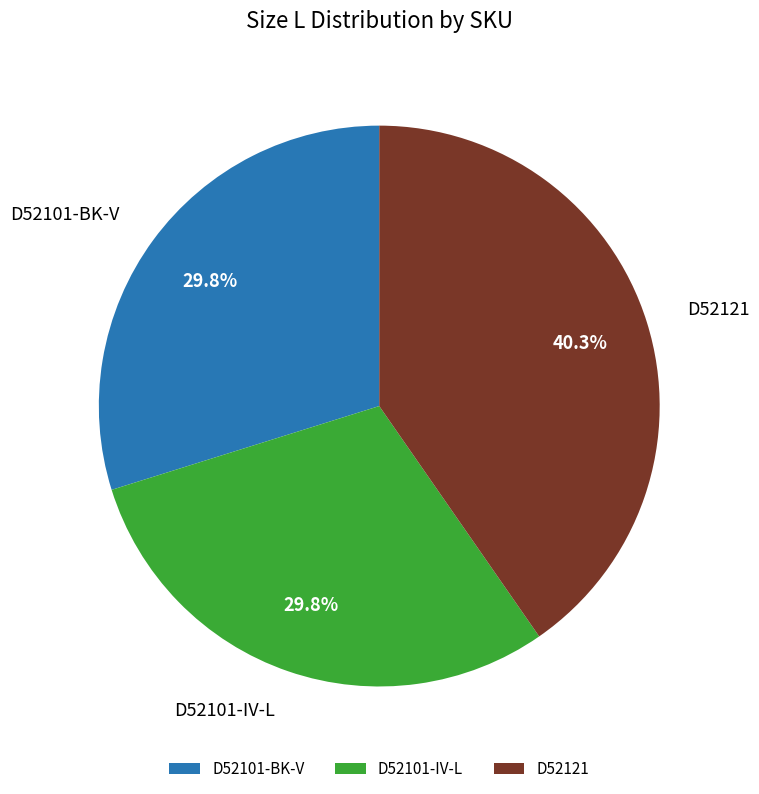

What percentage is NOT represented by D52101-IV-L?

70.2%